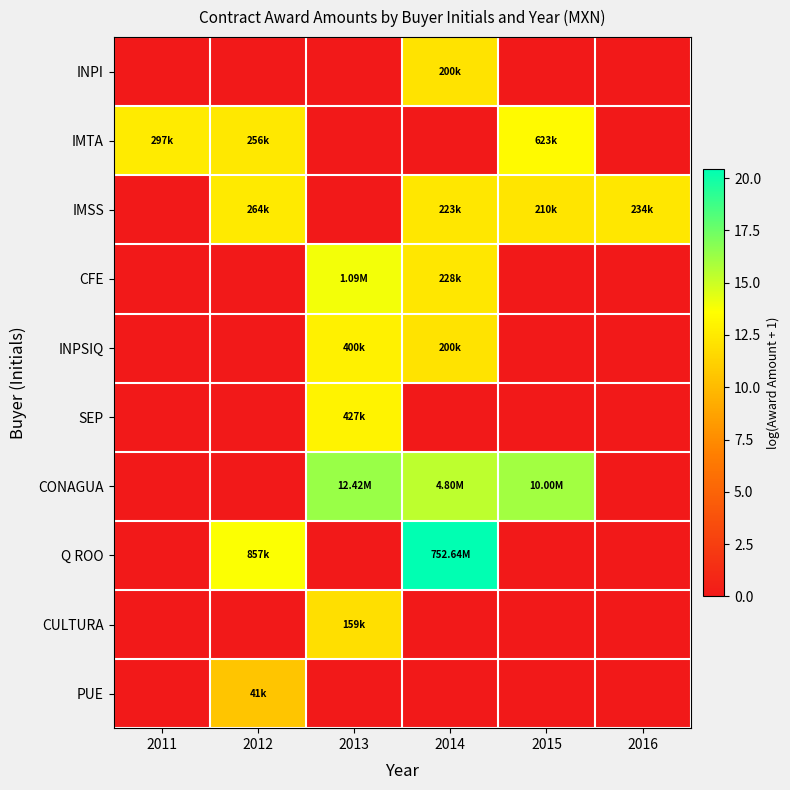

How many series are shown in this chart?

10